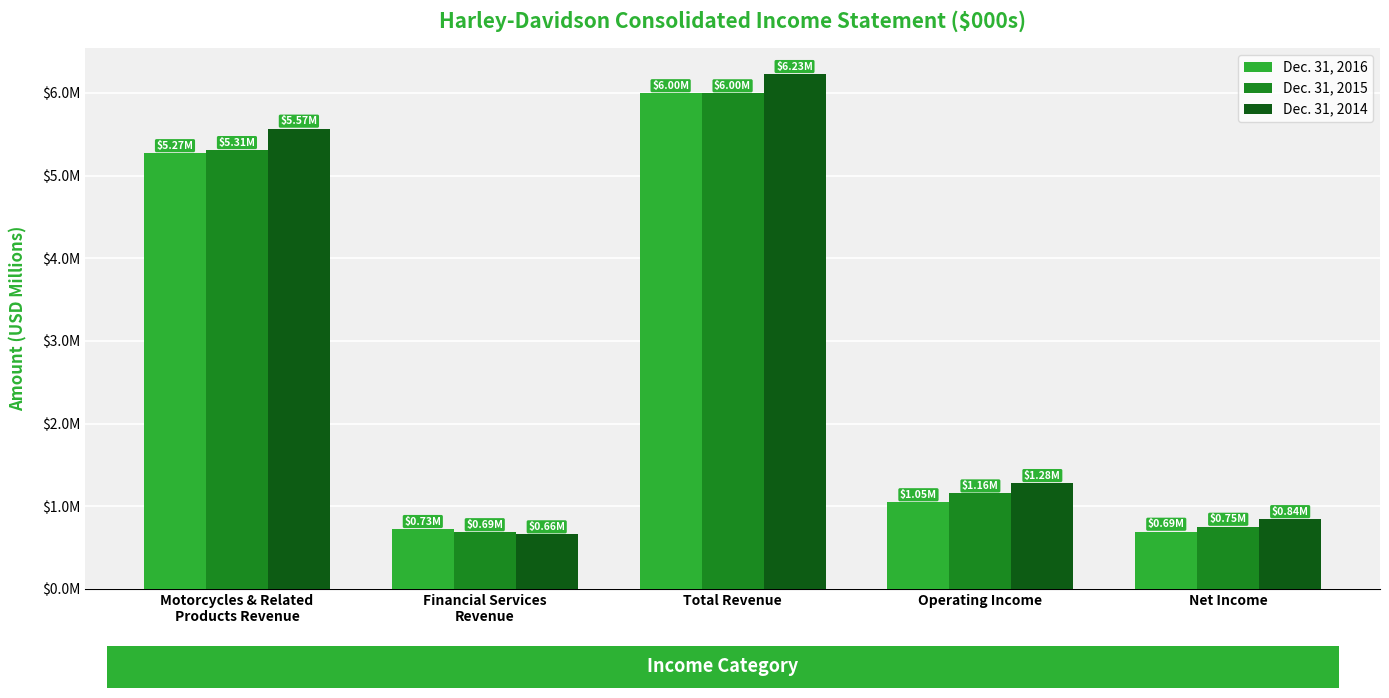

What are all the series names shown in the legend?

Dec. 31, 2016, Dec. 31, 2015, Dec. 31, 2014